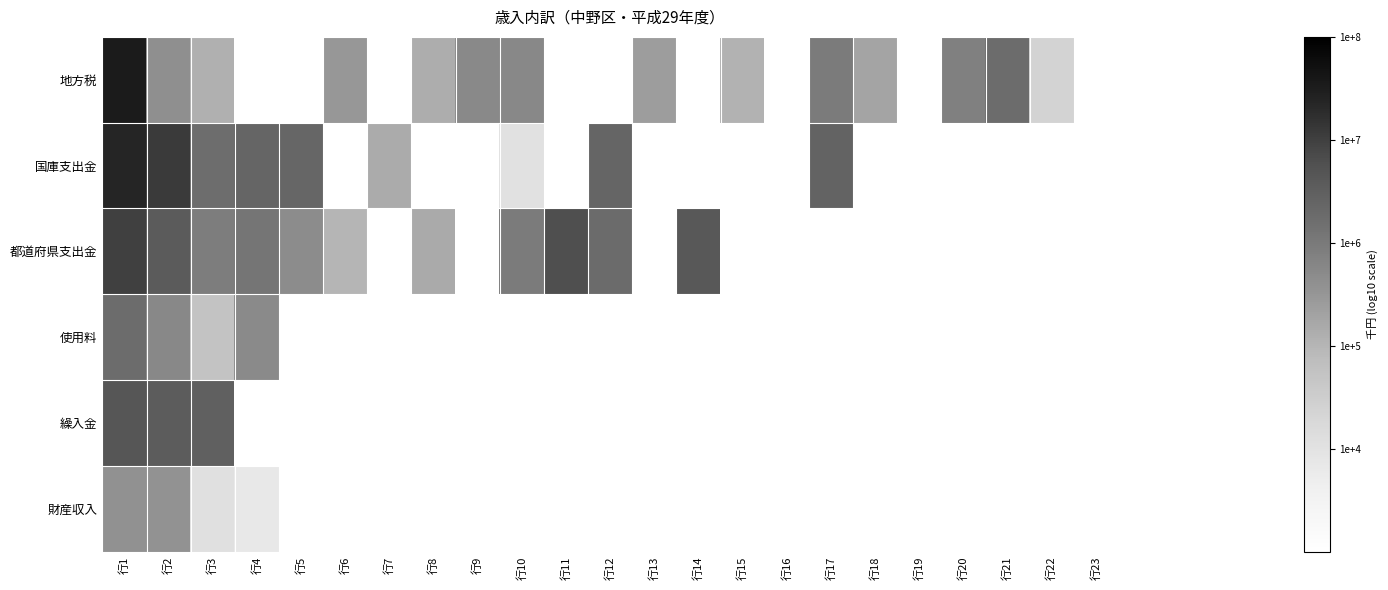

How many data points does each series have?

23